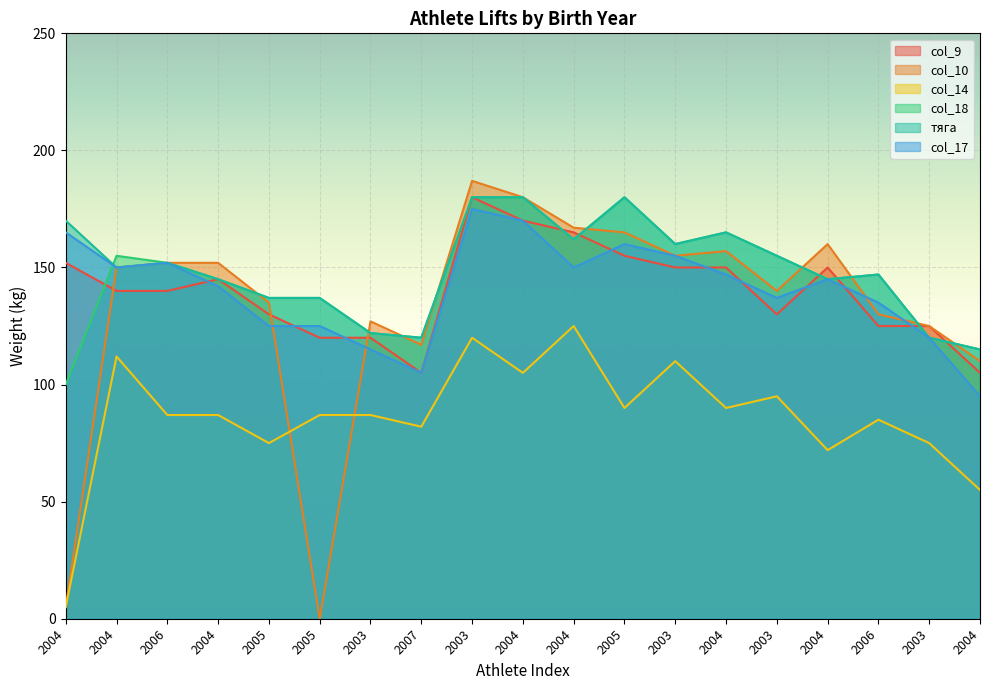

Is it true that col_9 equals 88 at 2005?

False